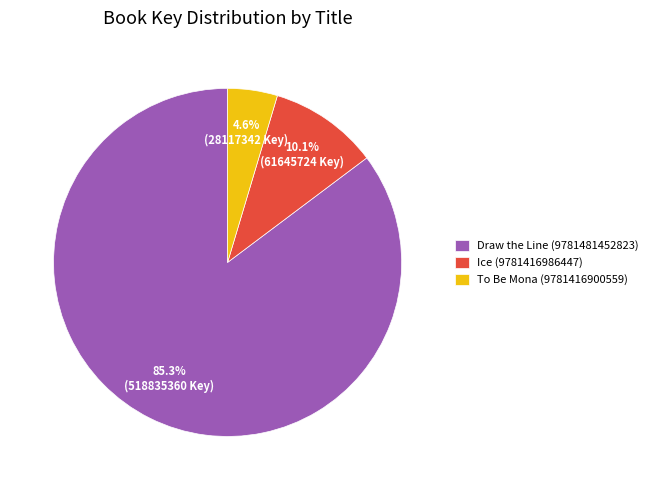

Which category has the smallest portion of the pie?

To Be Mona (9781416900559)